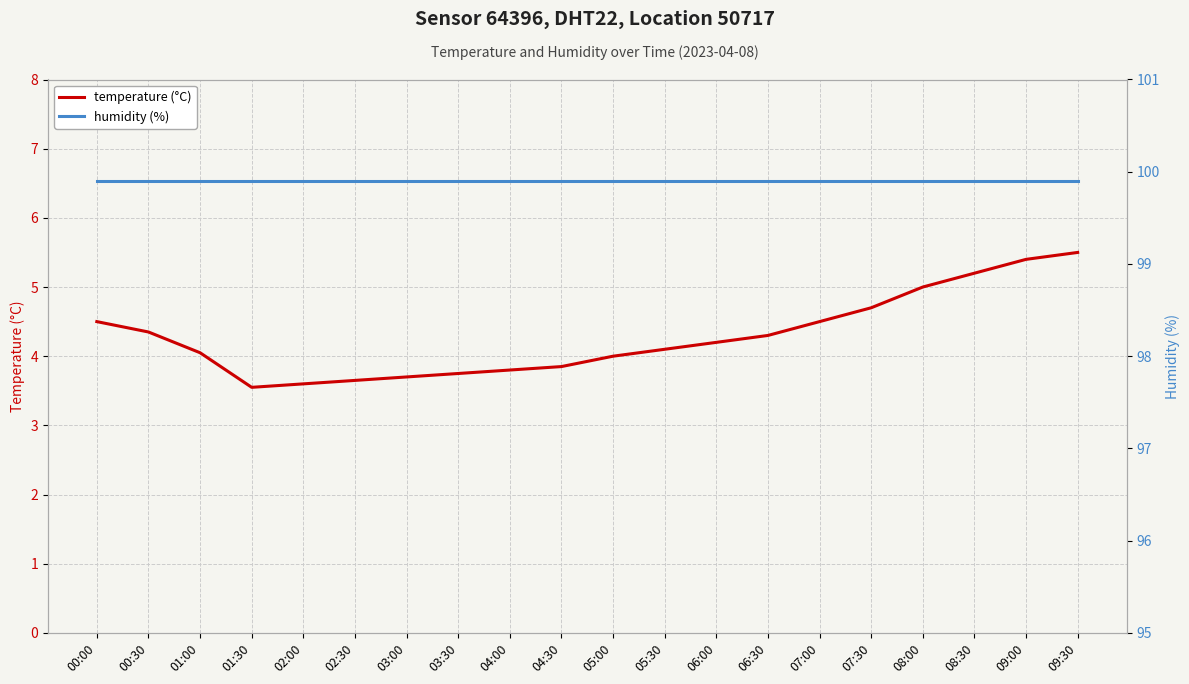

Between 06:30 and 07:00, which is larger?

07:00